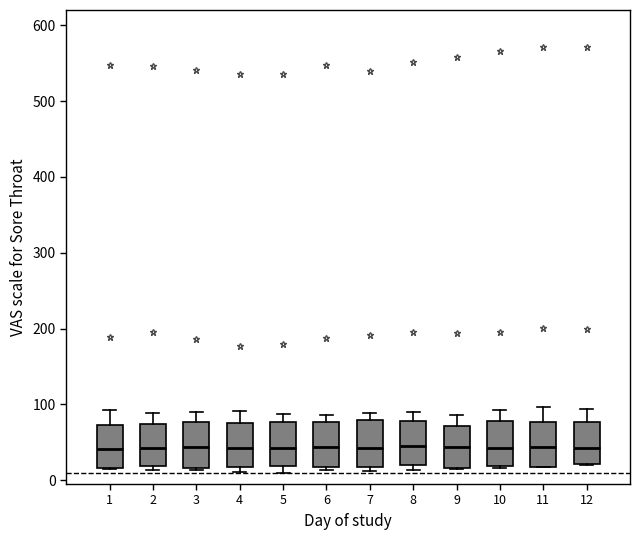

Where does the upper whisker of the box at x = 3 end on the y-axis? The values are not printed on the chart, so give them approximately, as read against the axis.

90